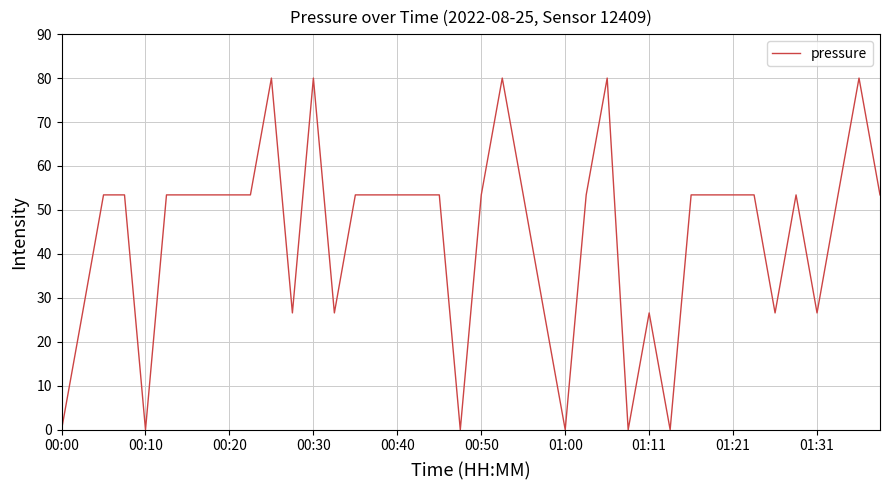

What is the difference between the maximum and minimum values?

80.0